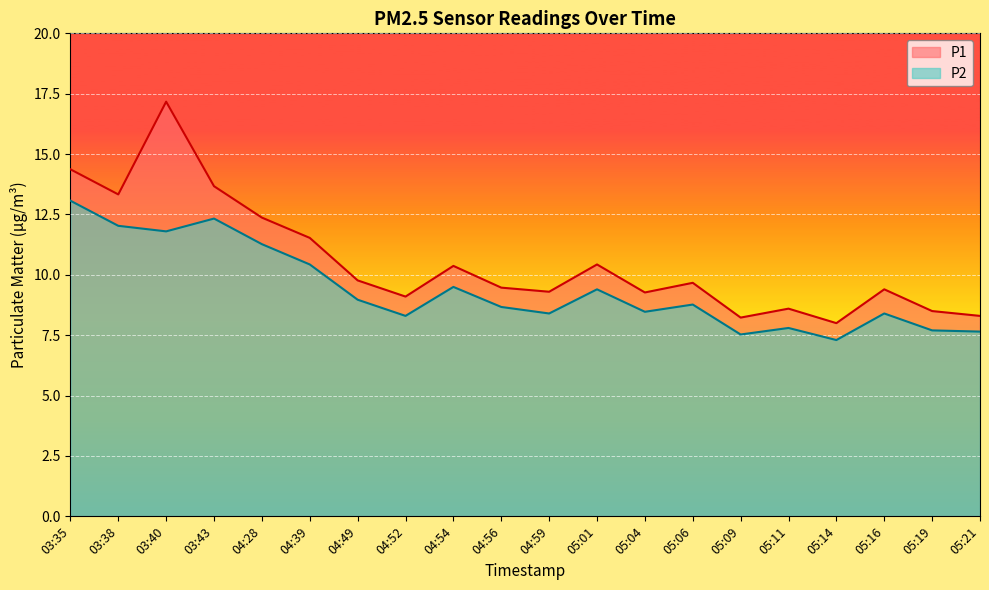

Which category has the highest value in the P2 series?

03:35